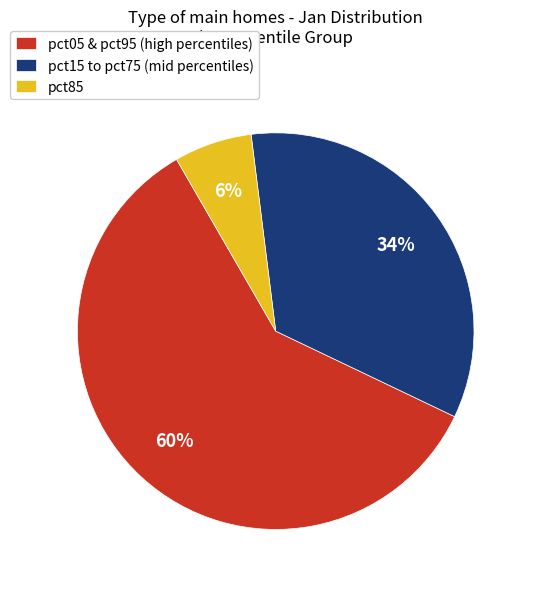

To the nearest percent, what is the average slice percentage?

33%